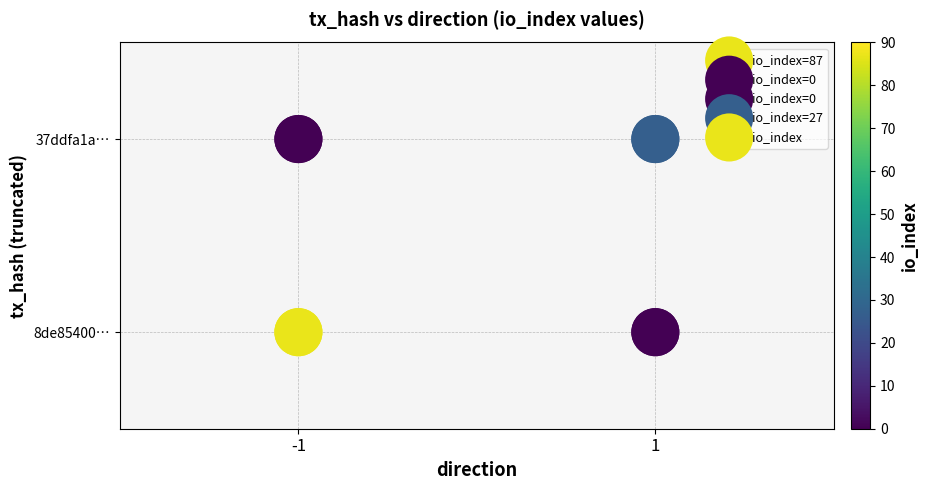

The chart shows a value of 1 at 1. True or false?

False